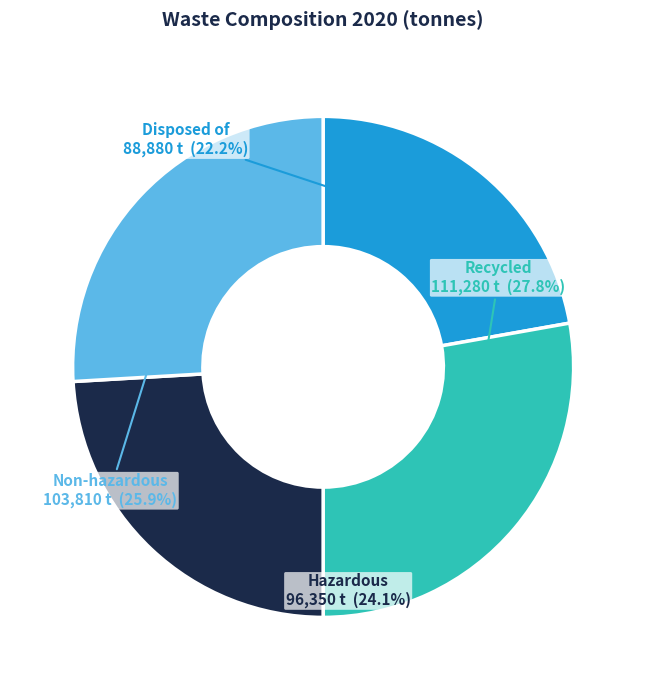

Which slice is the largest?

Recycled